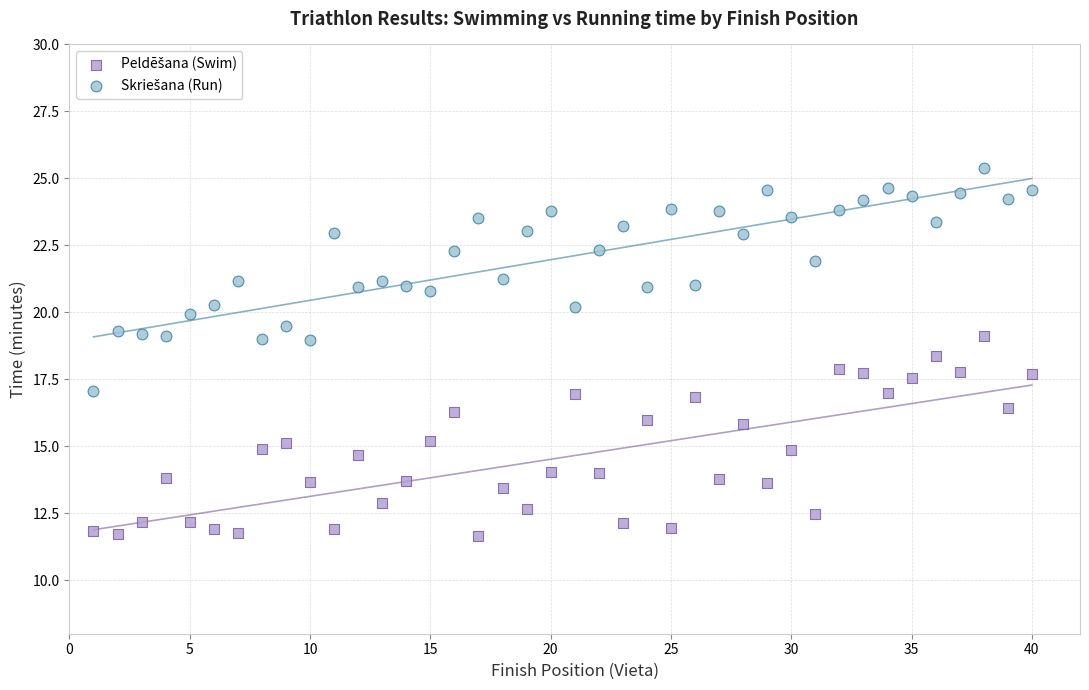

What is the X range (max minus min) for the scatter plot?

39.0